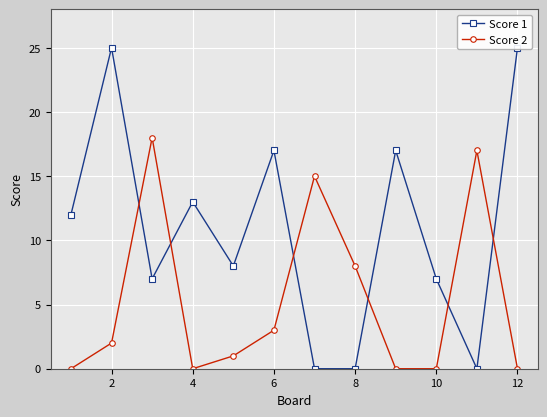

How many series are shown in this chart?

2